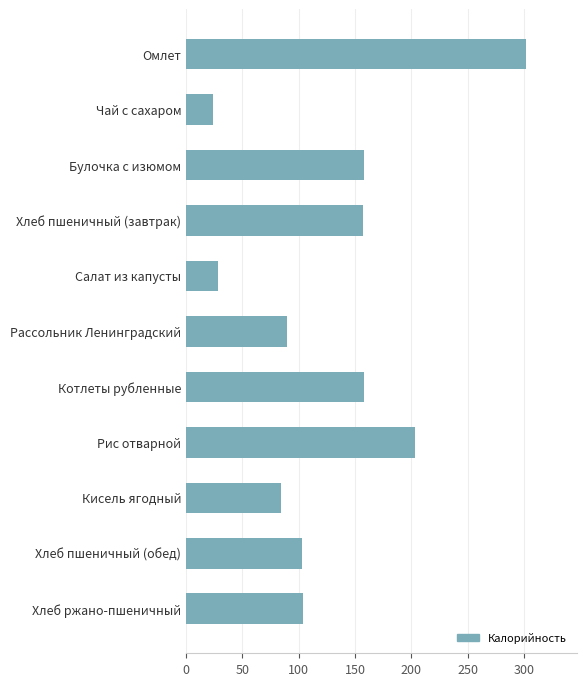

What is the average value?

128.2